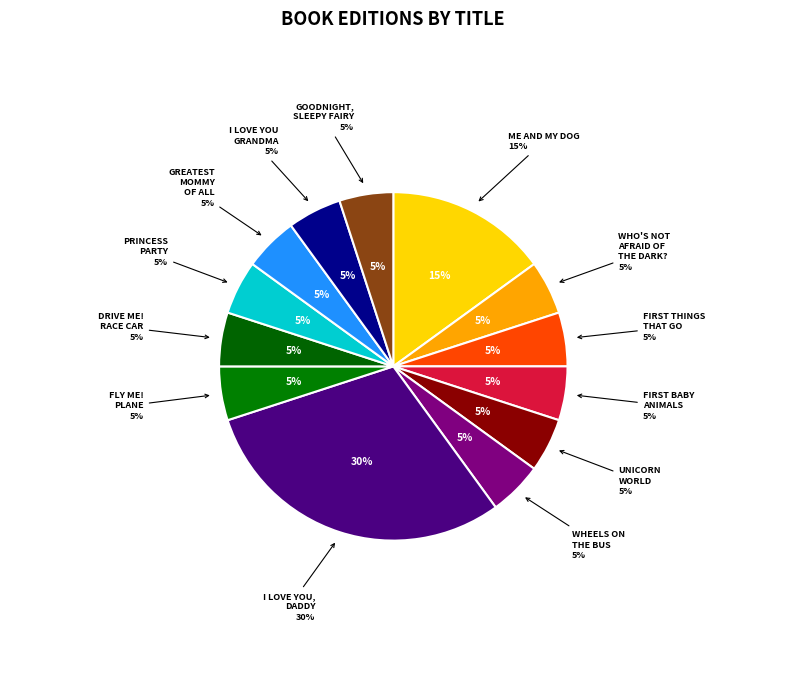

Count the number of slices in the pie.

13